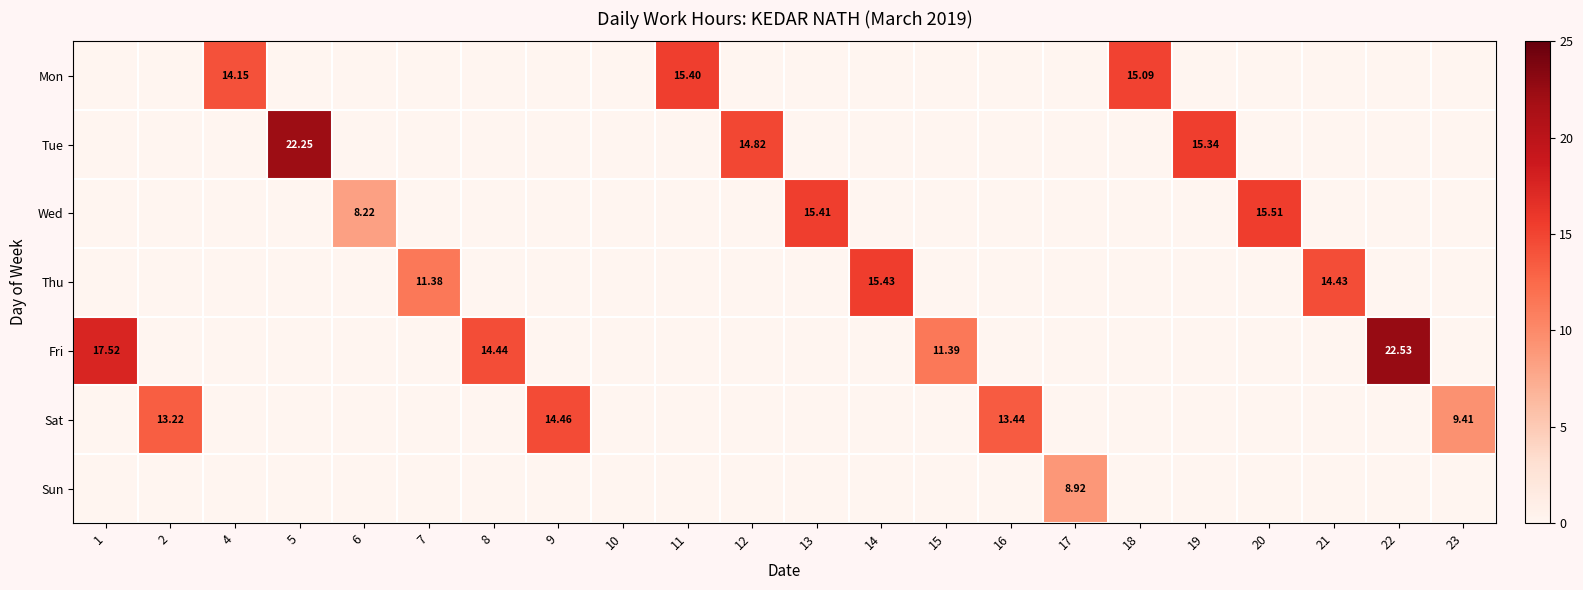

Is the value of Mon at 15 greater than the value of Thu at 5?

No